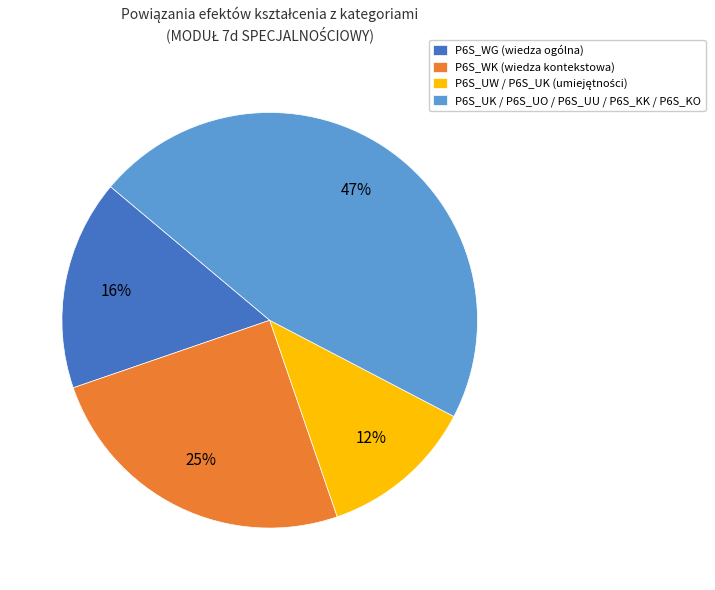

Which has a higher value, P6S_WK (wiedza kontekstowa) or P6S_WG (wiedza ogólna)?

P6S_WK (wiedza kontekstowa)